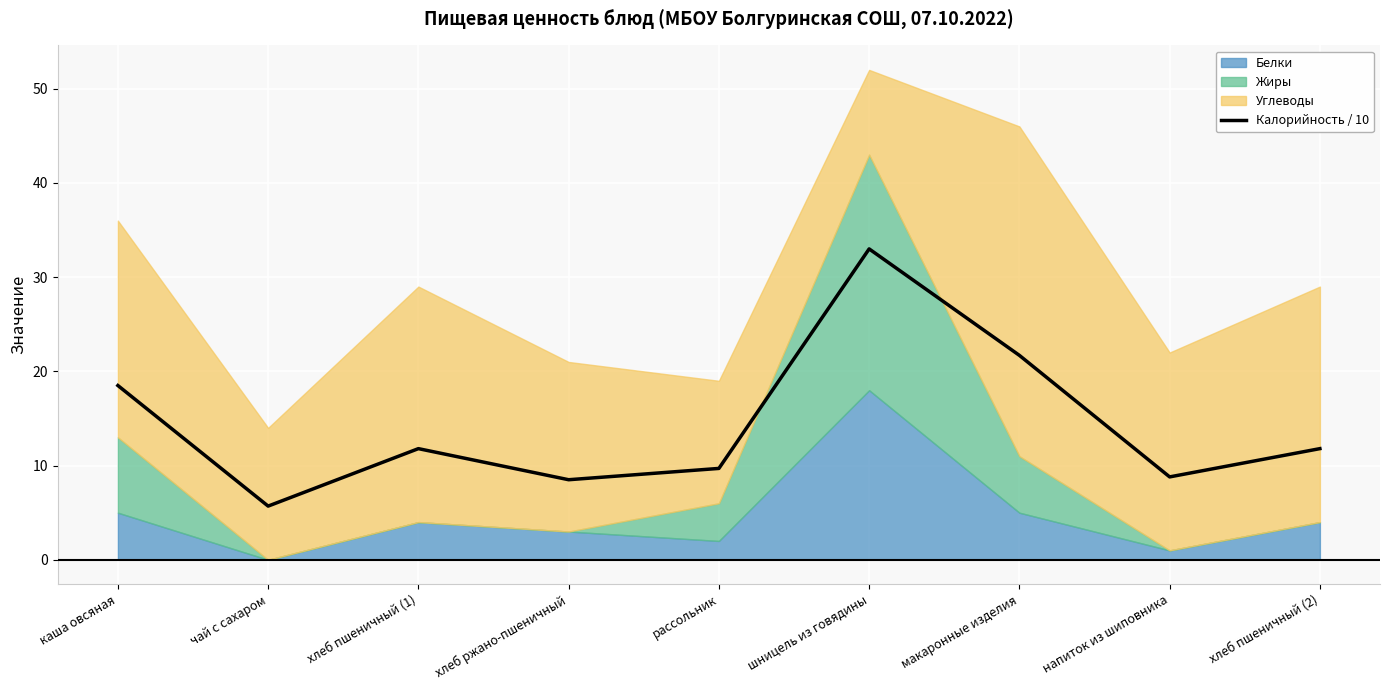

At which label does Калорийность / 10 reach its peak?

шницель из говядины